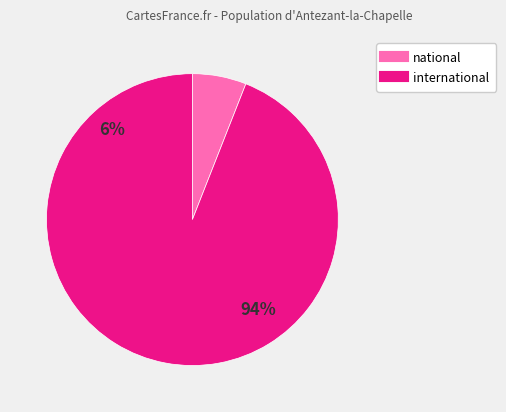

Count the number of slices in the pie.

2